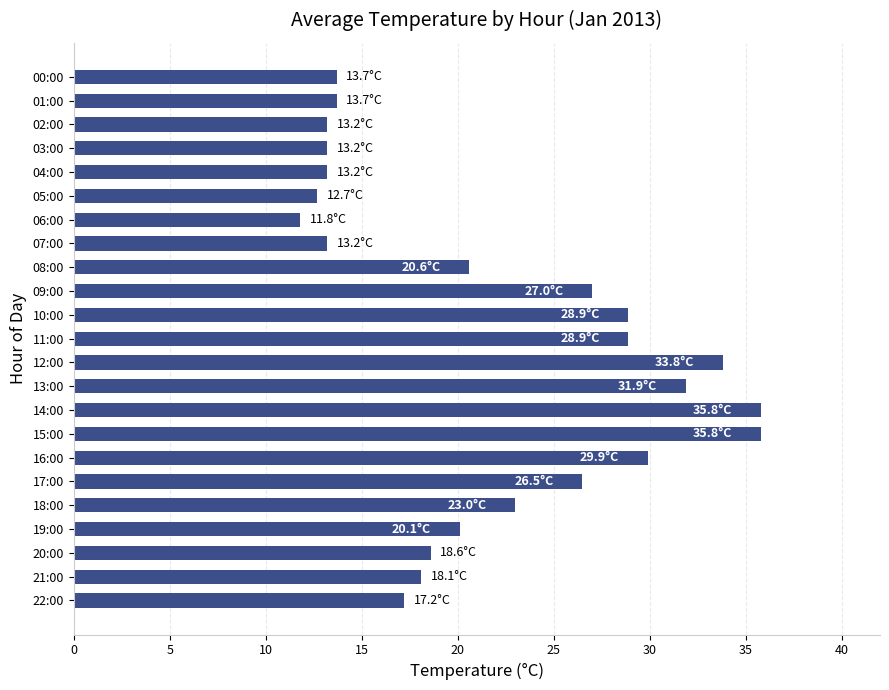

What is the approximate value at 05:00?

12.7